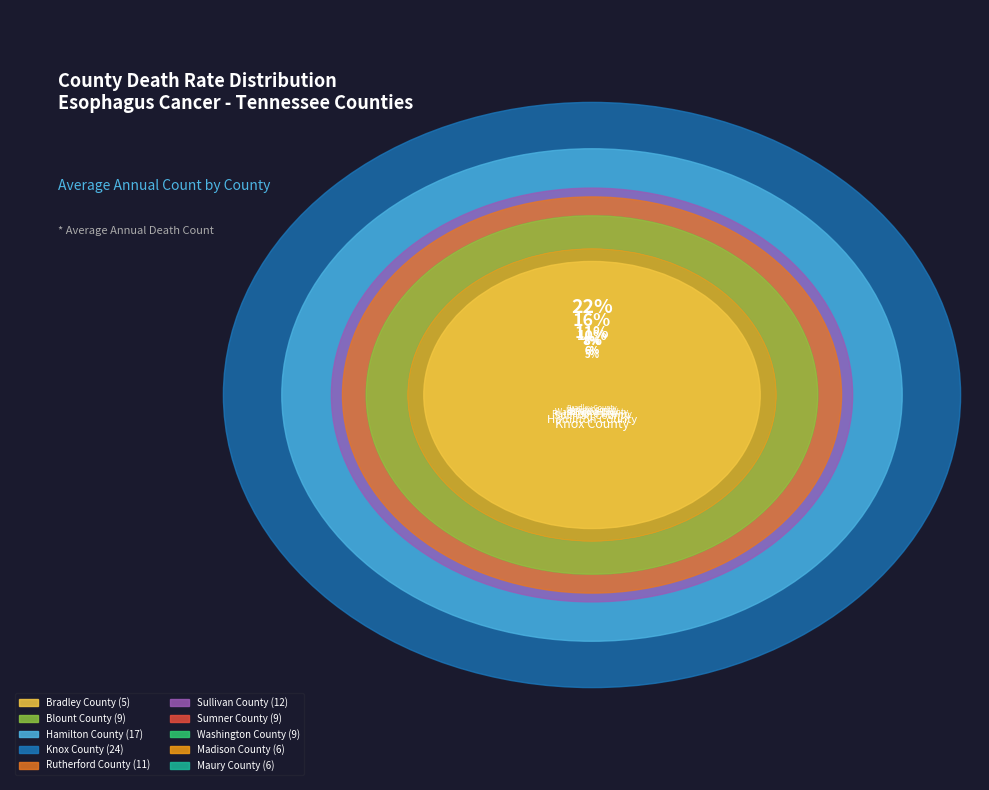

To the nearest percent, what is the combined percentage of Knox County and Hamilton County?

38%